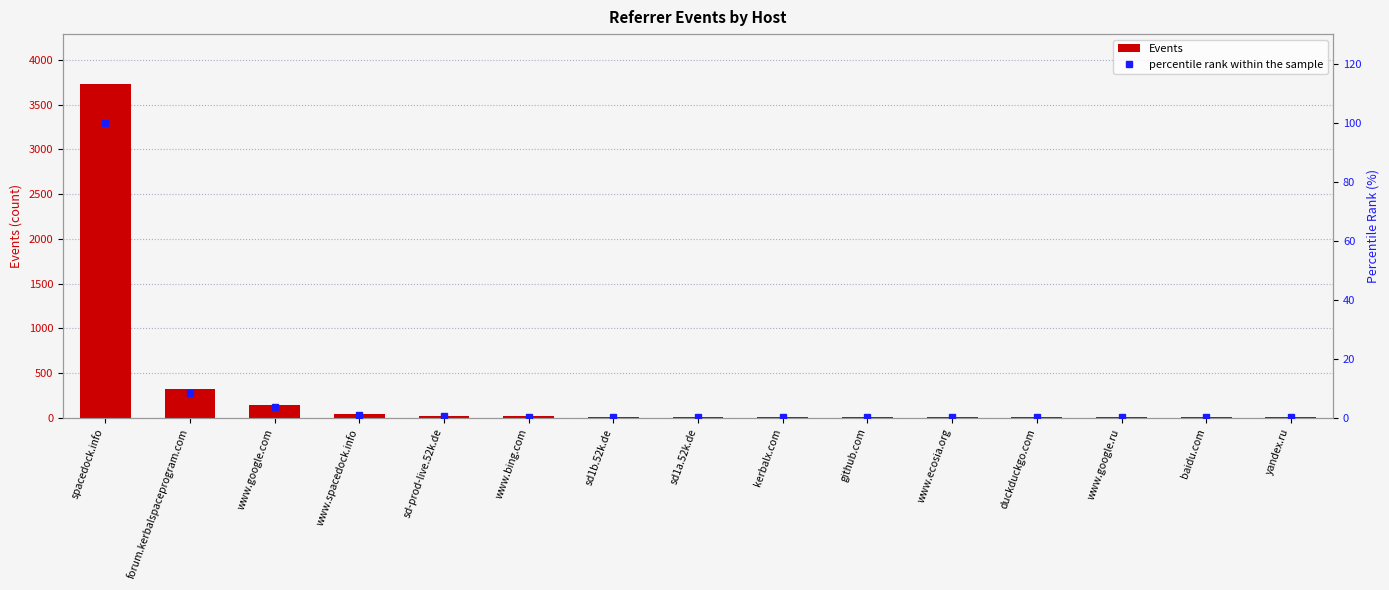

How many data points in Events are less than 10?

7